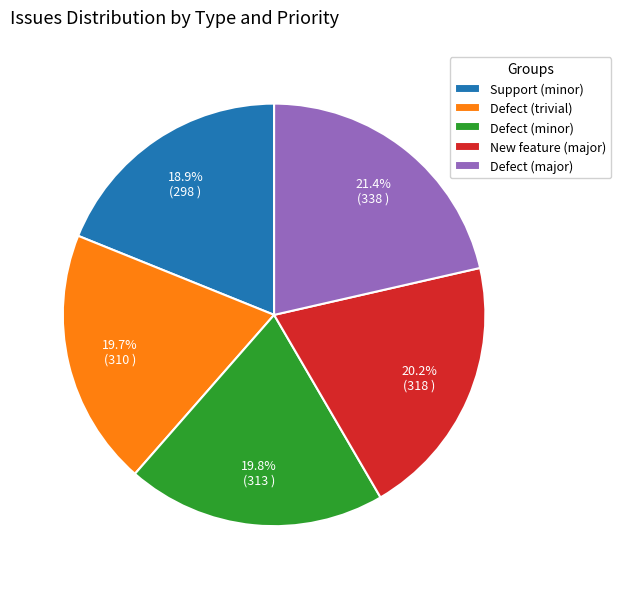

Which category has the smallest portion of the pie?

Support (minor)